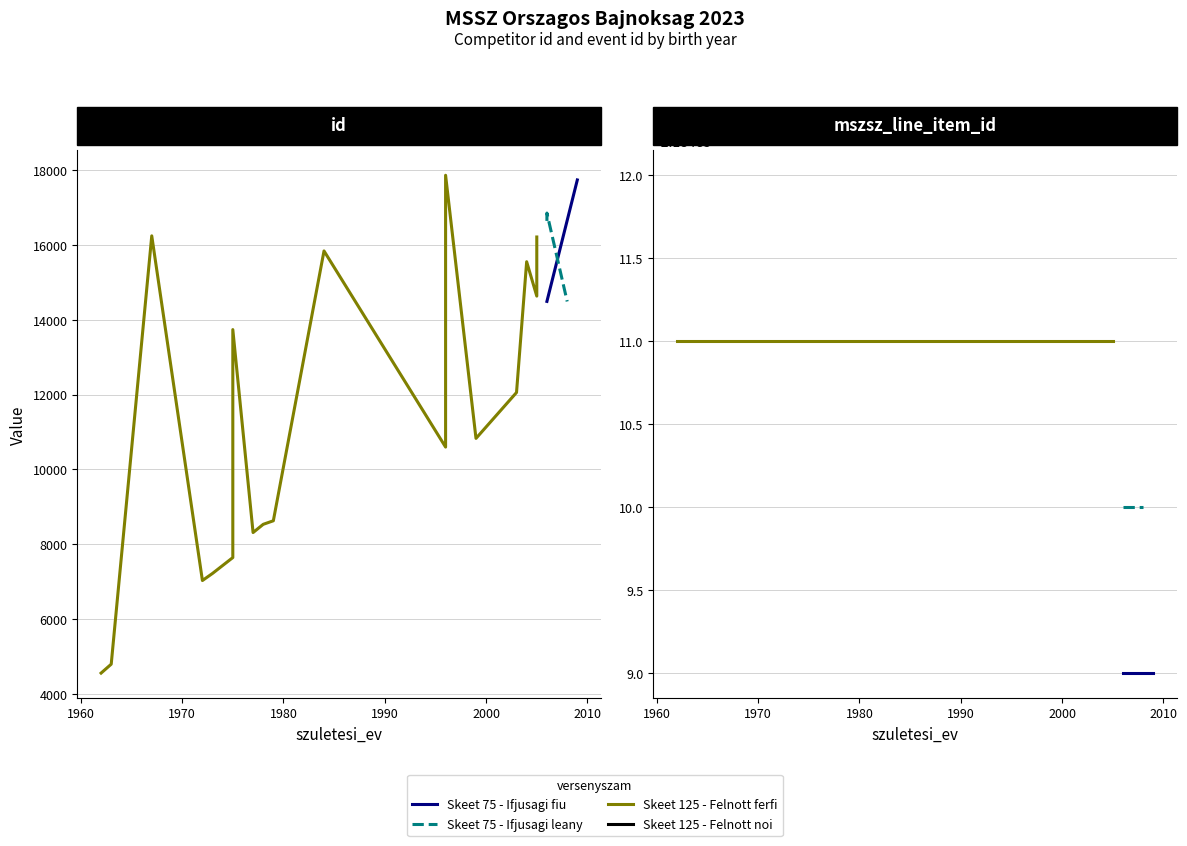

The mszsz_line_item_id series shows 218411 at 5. True or false?

True